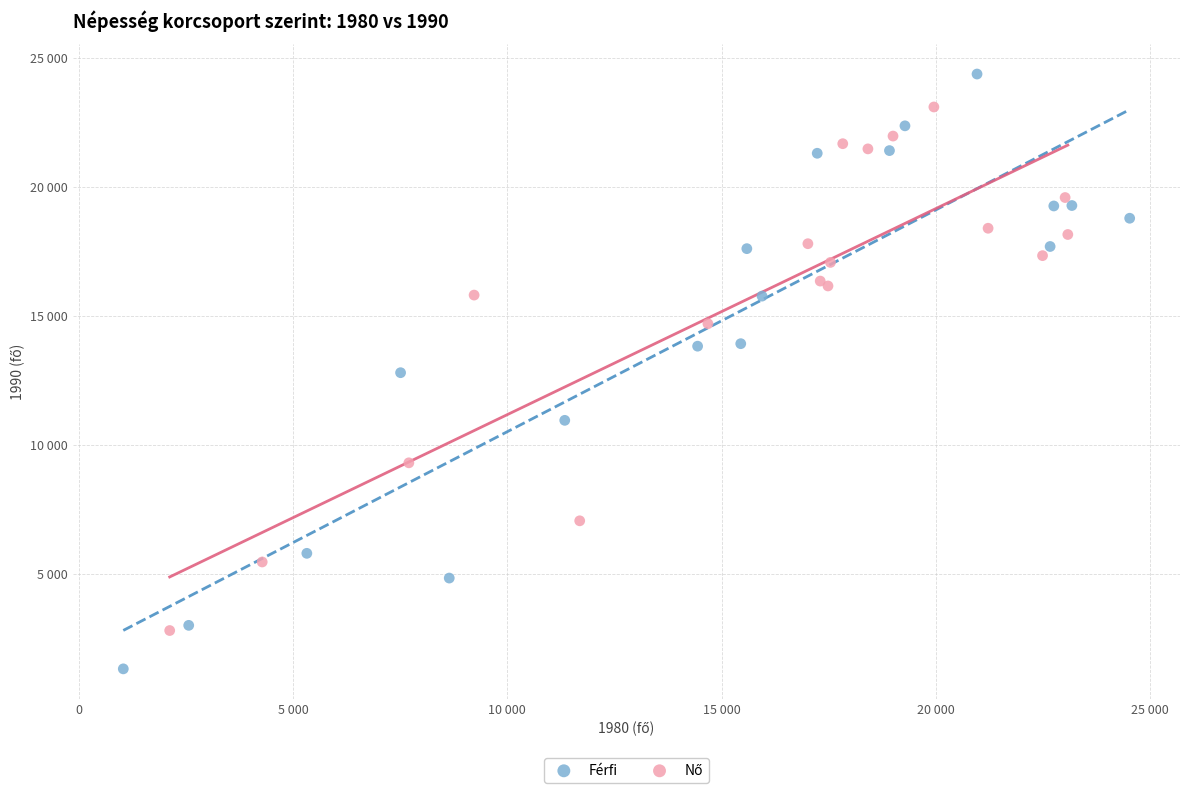

Which series reaches the maximum Y coordinate?

Férfi